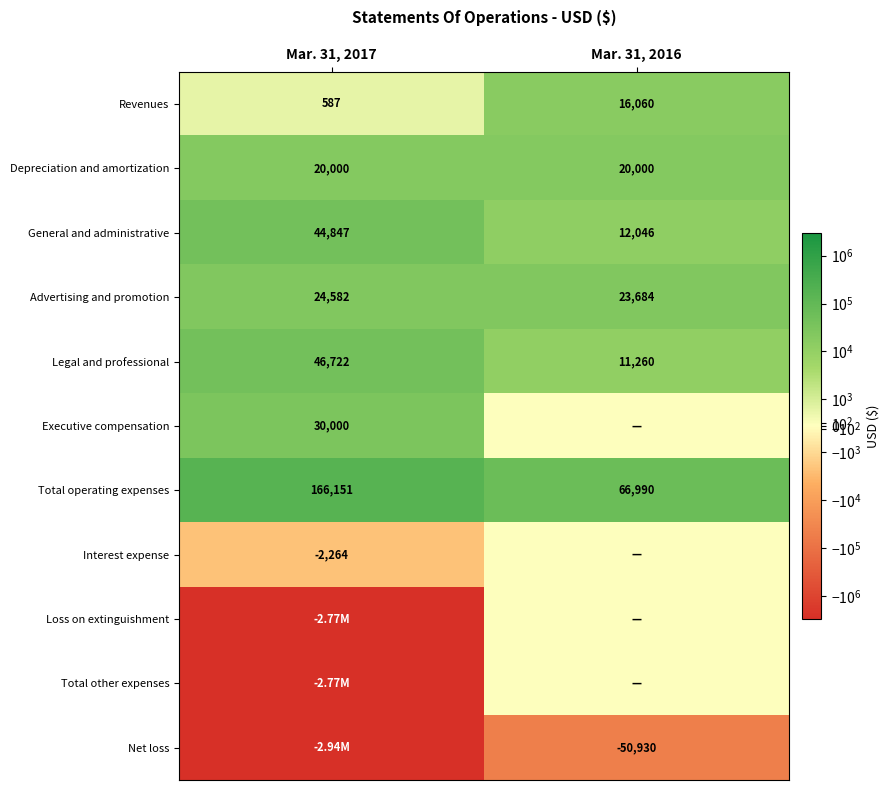

What is the difference between the Revenues values at Mar. 31, 2016 and Mar. 31, 2017?

15473